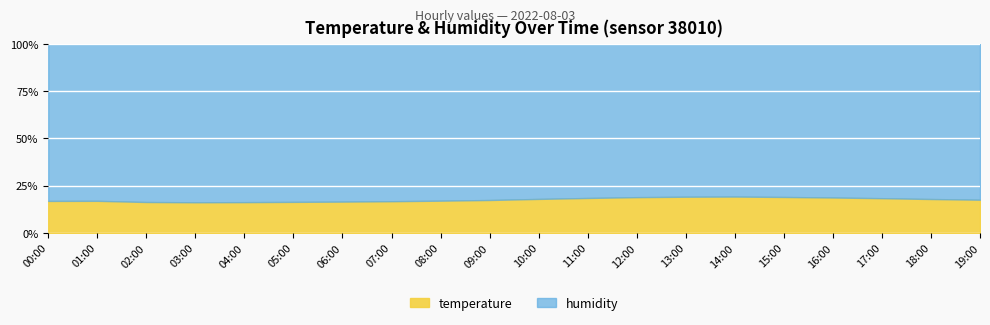

How many data points in humidity are above 99?

16